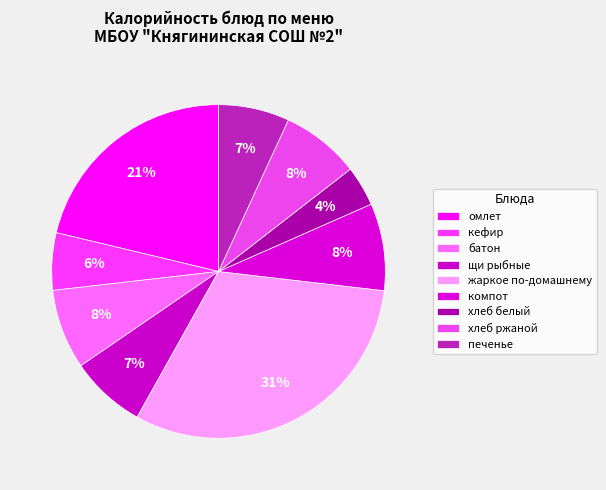

What is the ratio of the value at кефир to the value at печенье?

0.8